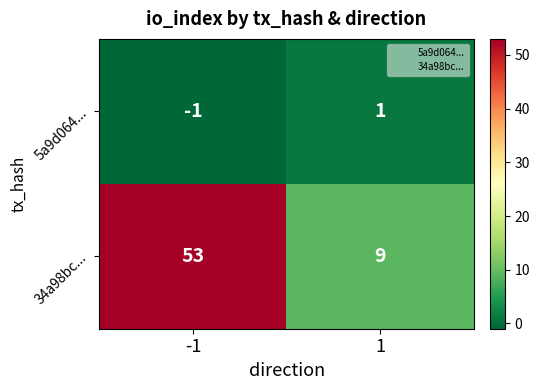

What is the total value across all series at -1?

52